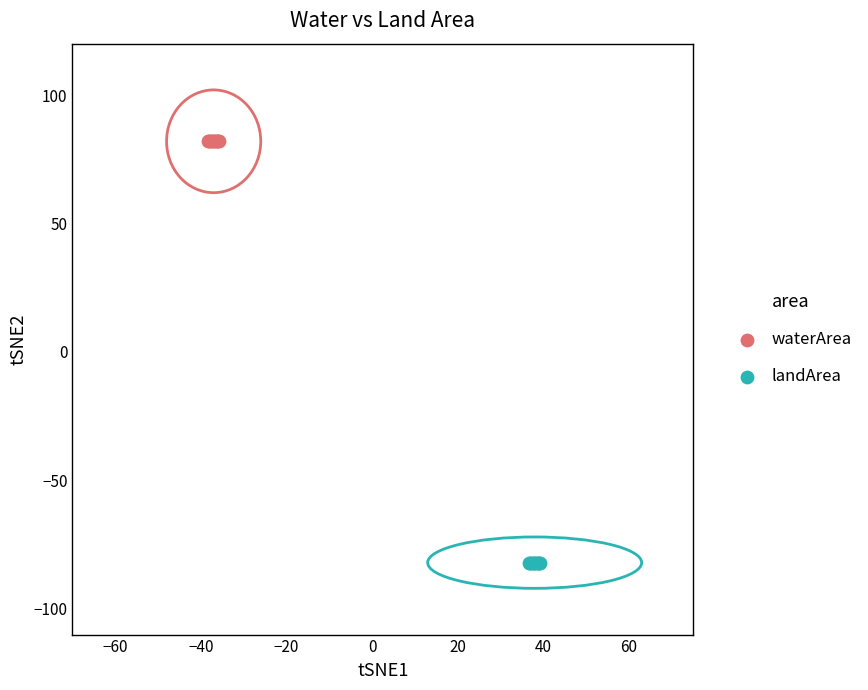

Which series contains the highest Y value?

waterArea